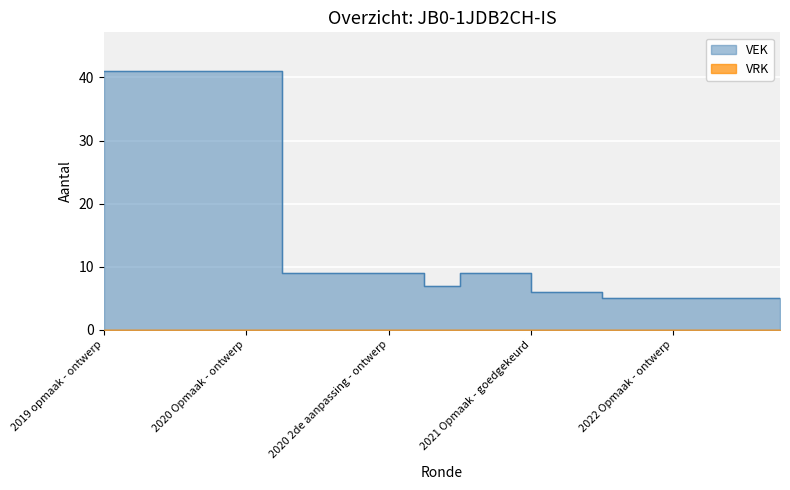

The value at 2019 opmaak - goedgekeurd is 61. True or false?

False